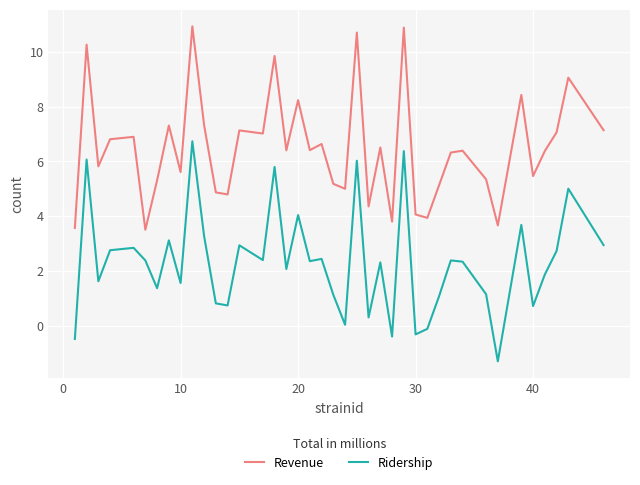

What is the difference between the maximum and minimum values in the Ridership series?

8.0